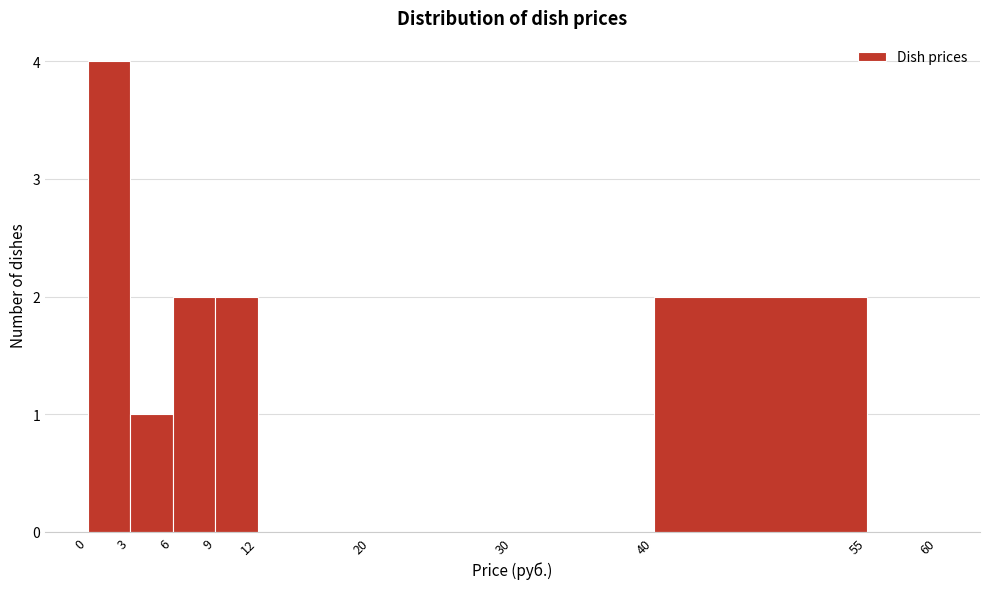

Which range on the x-axis has the tallest bar?

0 to 3